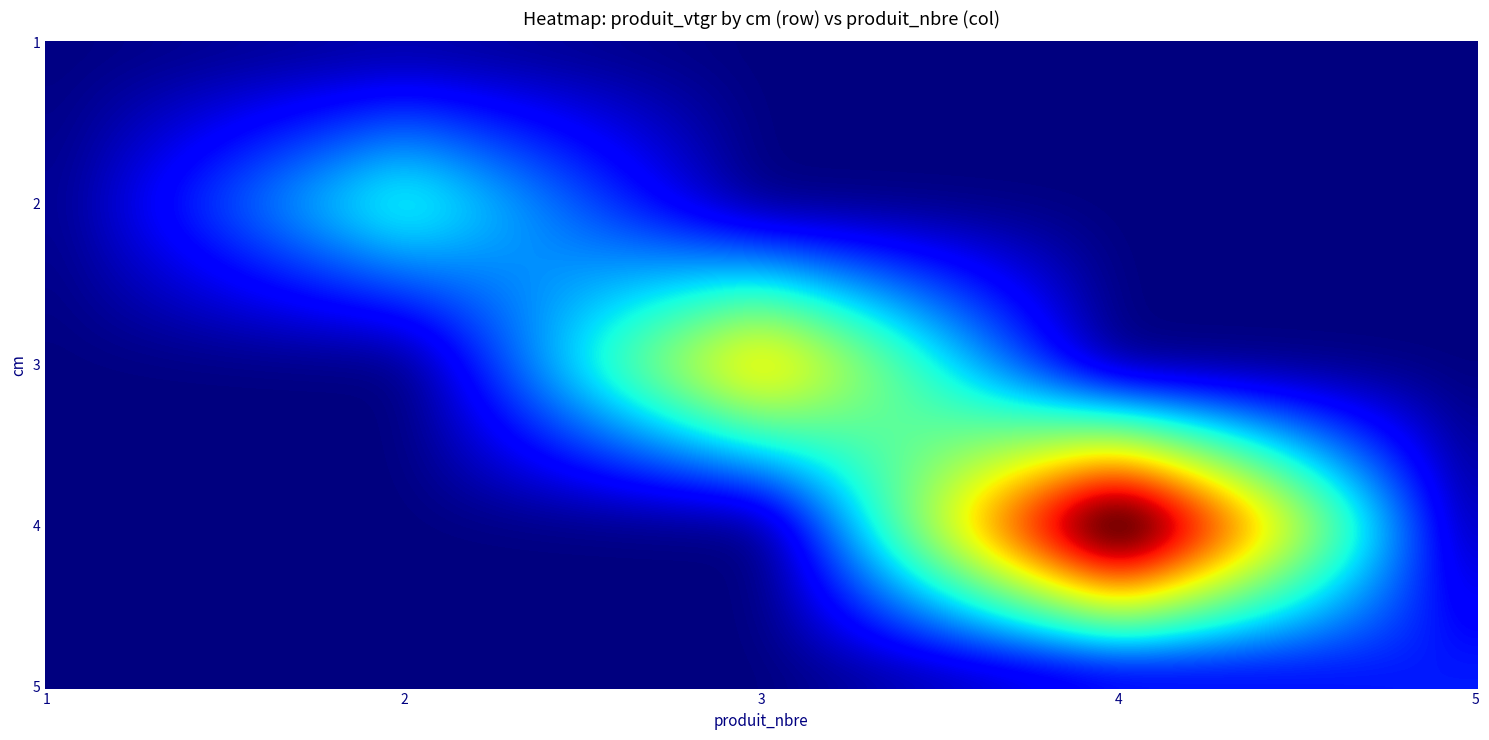

How many distinct data groups are displayed?

5